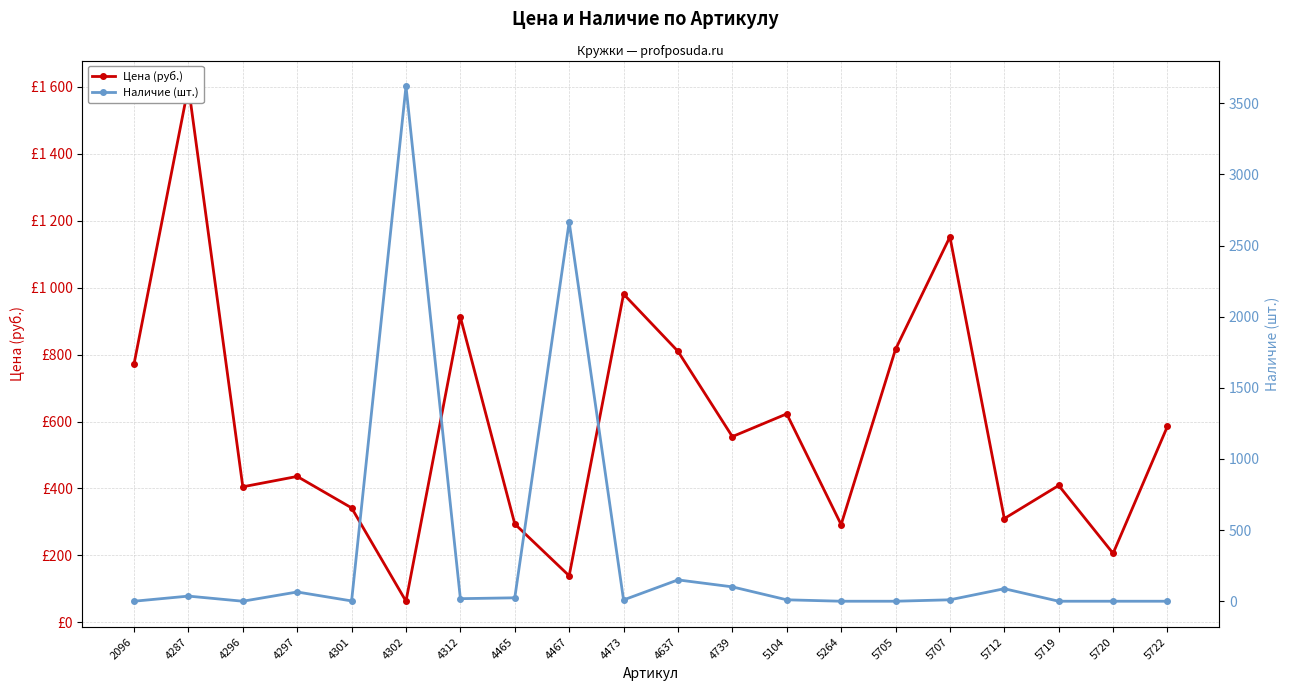

Rank the series by their average value, from lowest to highest.

Наличие (шт.), Цена (руб.)